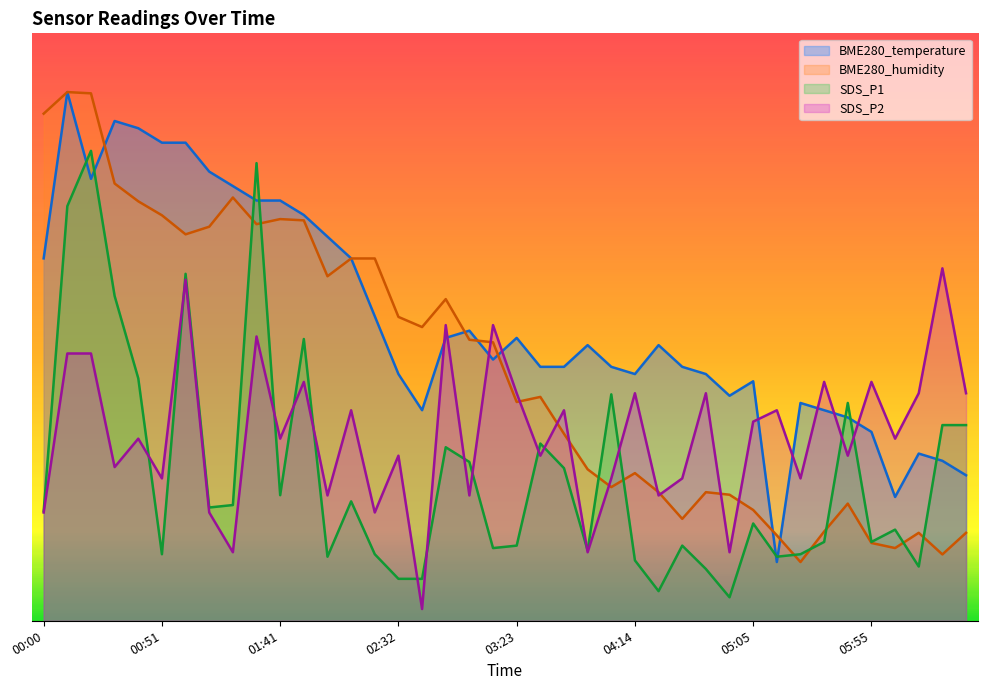

Reading left to right, transcribe all the data shown in this chart.

BME280_temperature: 30.8	45.0	37.6	42.5	41.9	40.7	40.7	38.2	37.0	35.8	35.8	34.5	32.7	30.8	25.9	21.0	17.9	24.1	24.7	22.2	24.1	21.6	21.6	23.5	21.6	21.0	23.5	21.6	21.0	19.2	20.4	5.0	18.5	17.9	17.3	16.1	10.5	14.2	13.6	12.4
BME280_humidity: 43.2	45.0	44.9	37.2	35.7	34.5	32.9	33.5	36.0	33.8	34.2	34.1	29.3	30.8	30.8	25.9	25.0	27.4	23.9	23.7	18.6	19.1	15.9	12.9	11.4	12.6	10.9	8.7	10.9	10.7	9.4	7.3	5.0	7.6	10.0	6.6	6.2	7.5	5.6	7.5
SDS_P1: 9.3	35.3	40.0	27.6	20.6	5.7	29.5	9.6	9.9	39.0	10.7	24.0	5.5	10.2	5.7	3.6	3.6	14.8	13.5	6.2	6.4	15.1	13.0	6.0	19.3	5.1	2.5	6.4	4.4	2.0	8.3	5.5	5.7	6.7	18.5	6.7	7.8	4.6	16.7	16.7
SDS_P2: 9.2	22.7	22.7	13.1	15.5	12.1	29.0	9.2	5.8	24.2	15.5	20.3	10.7	17.9	9.2	14.0	1.0	25.2	10.7	25.2	19.4	14.0	17.9	5.8	12.1	19.4	10.7	12.1	19.4	5.8	17.0	17.9	12.1	20.3	14.0	20.3	15.5	19.4	30.0	19.4